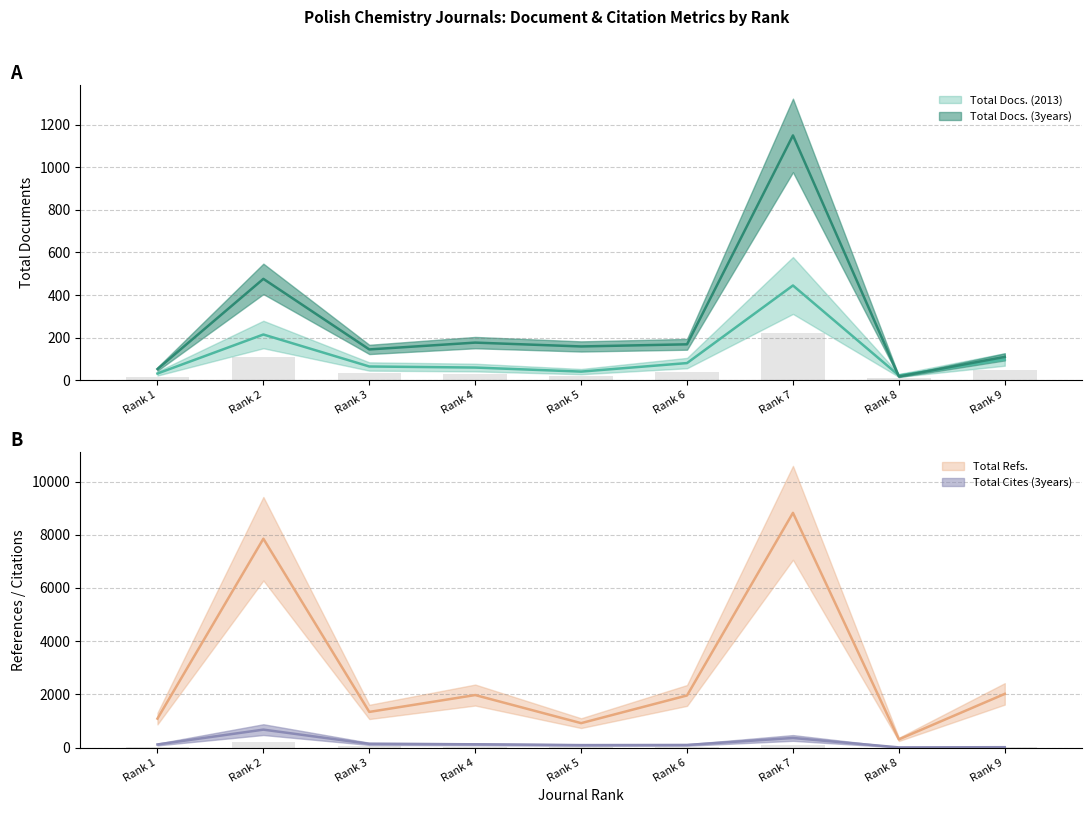

What is the difference between the second highest and second lowest values in the Total Docs. (3years) series?

423